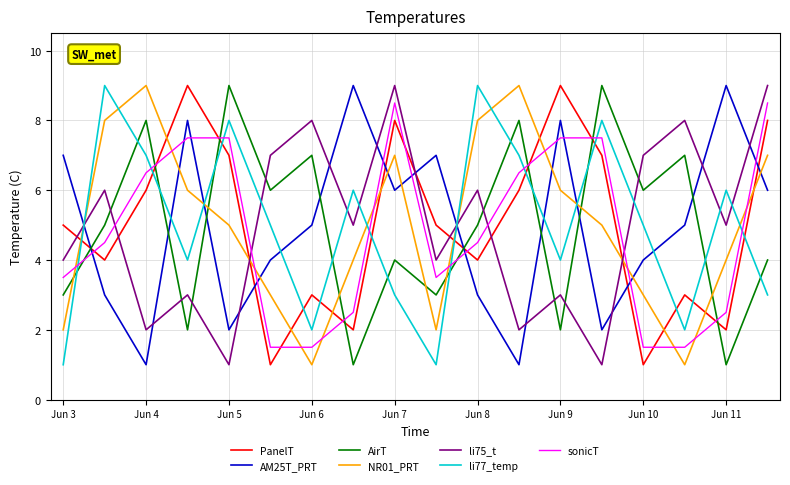

True or false: NR01_PRT and li75_t intersect in this chart.

True